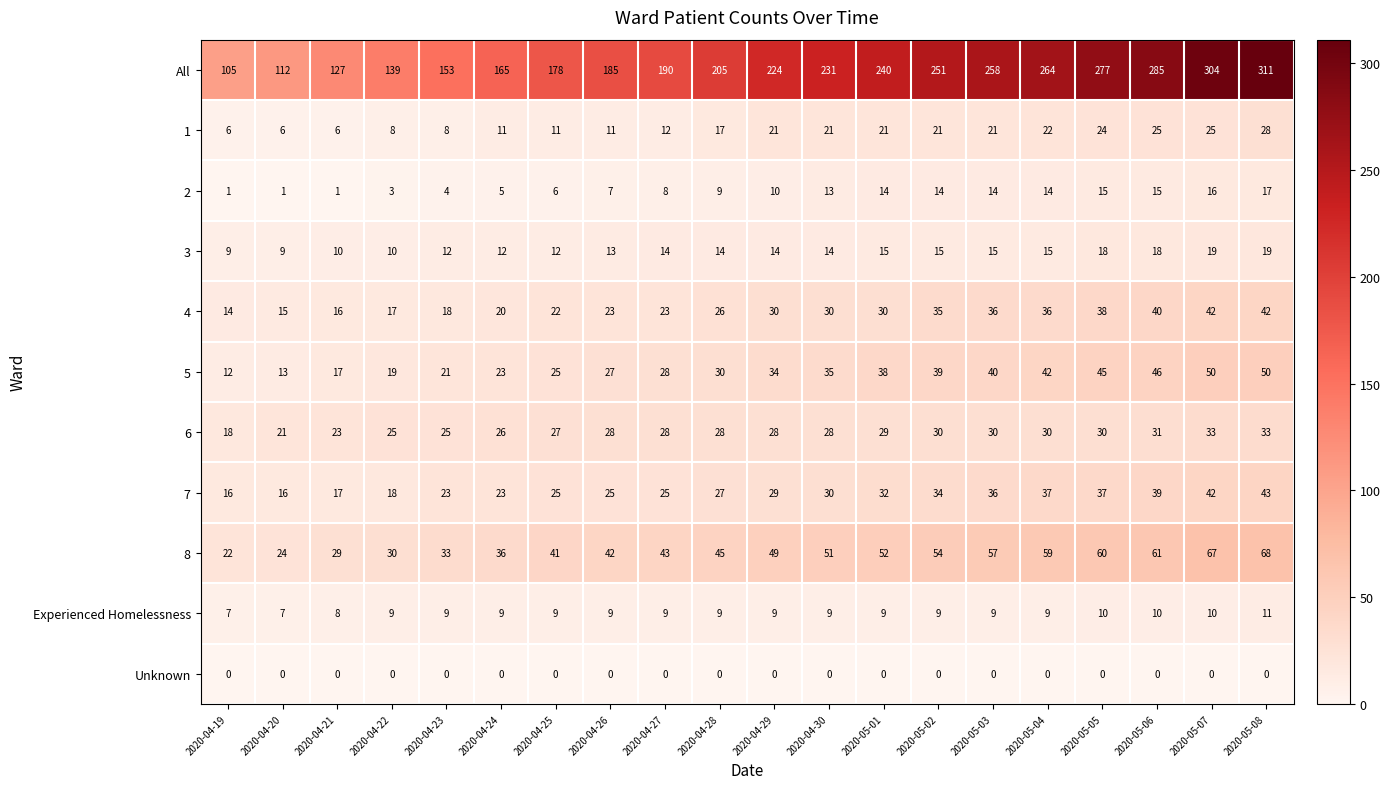

What is the difference between the 8 values at 2020-04-30 and 2020-05-08?

17